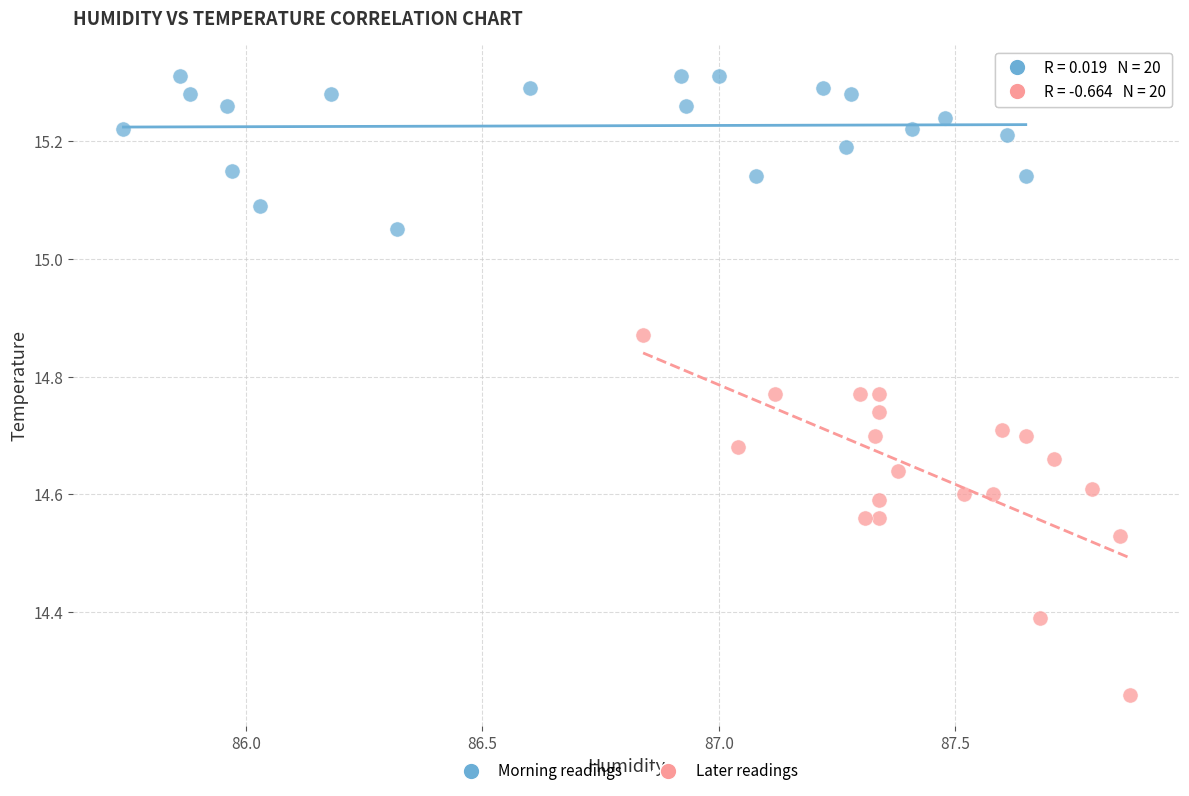

What are all the series names shown in the legend?

Morning readings, Later readings